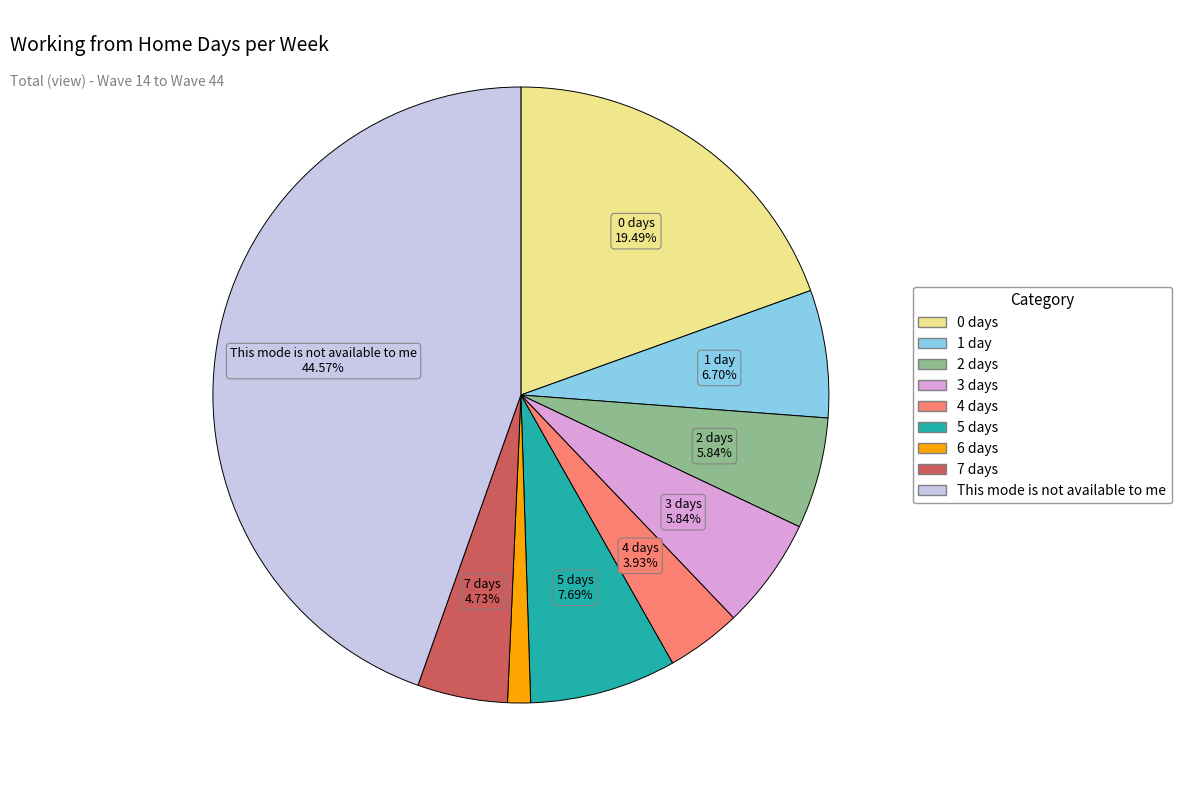

True or false: 7 days accounts for 5% of the total.

True